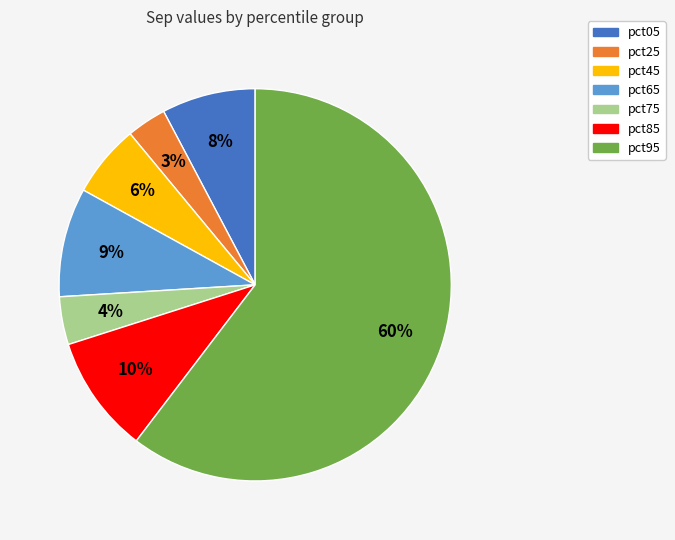

To the nearest percent, what is the difference between the pct65 and pct95 slice percentages?

51%